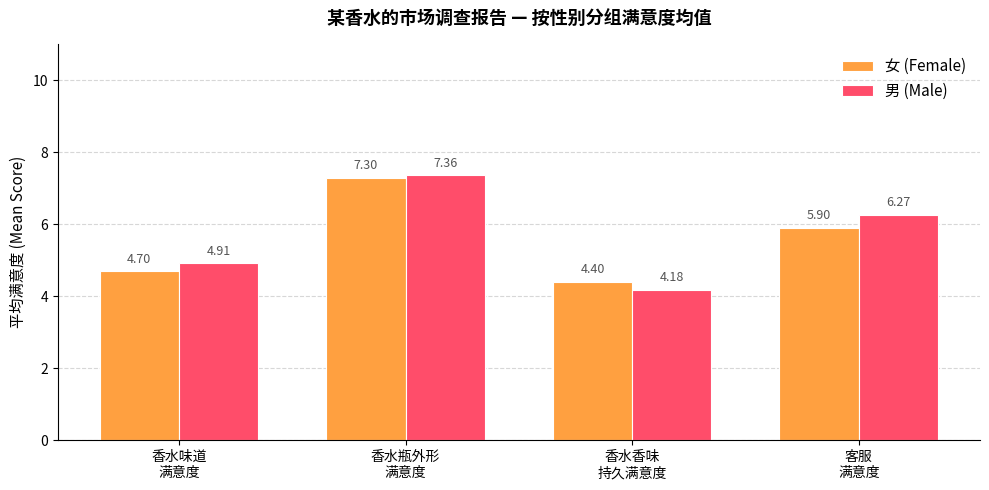

What is the label of the 2nd bar from the left?

香水瓶外形
满意度